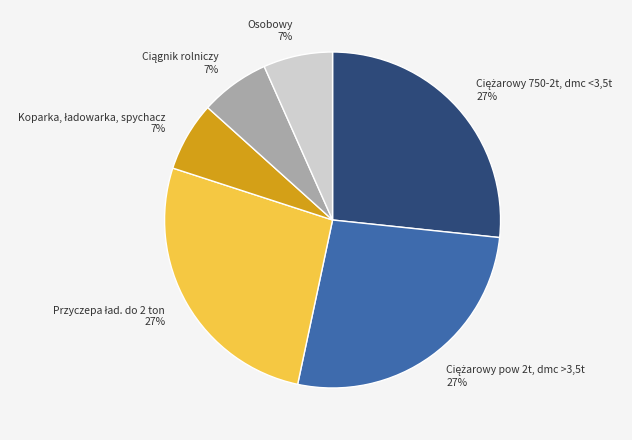

How many segments does this pie chart have?

6